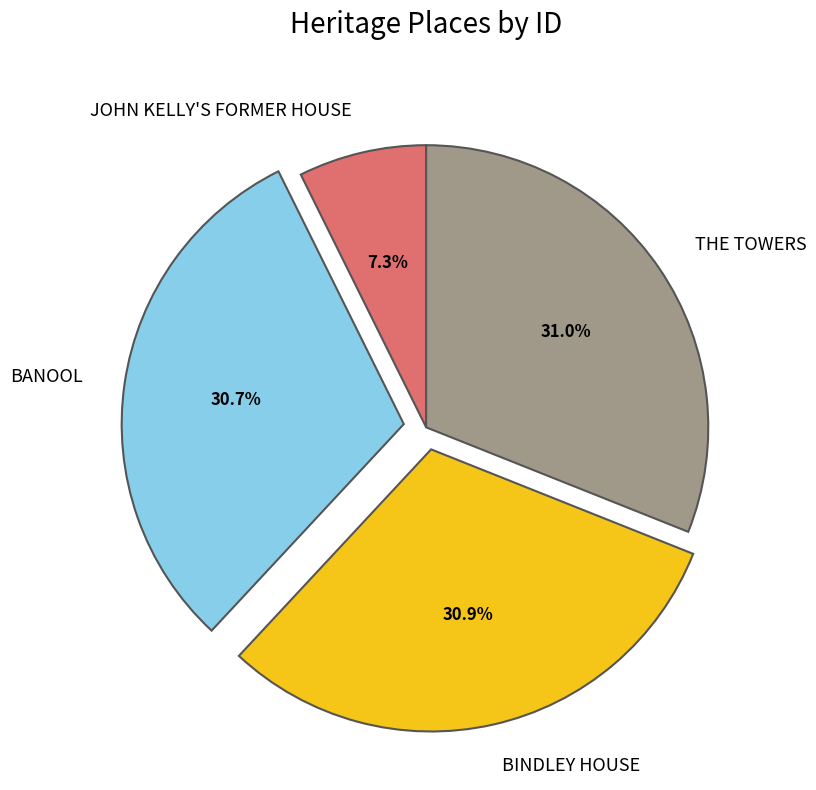

Which has a higher value, THE TOWERS or JOHN KELLY'S FORMER HOUSE?

THE TOWERS